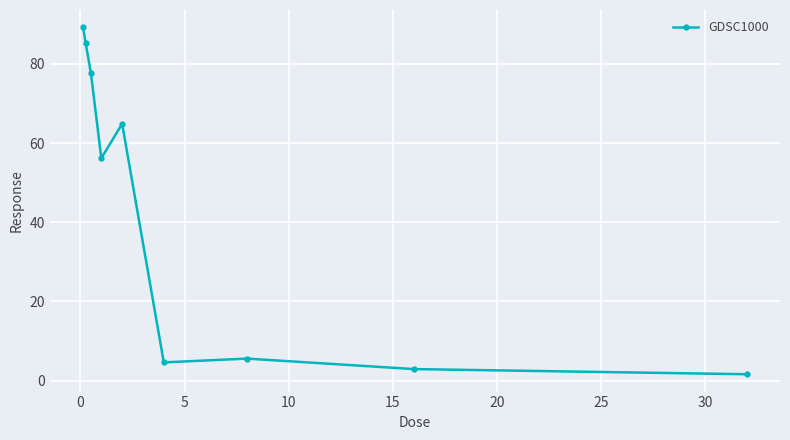

What is the difference between the maximum and minimum values?

87.6